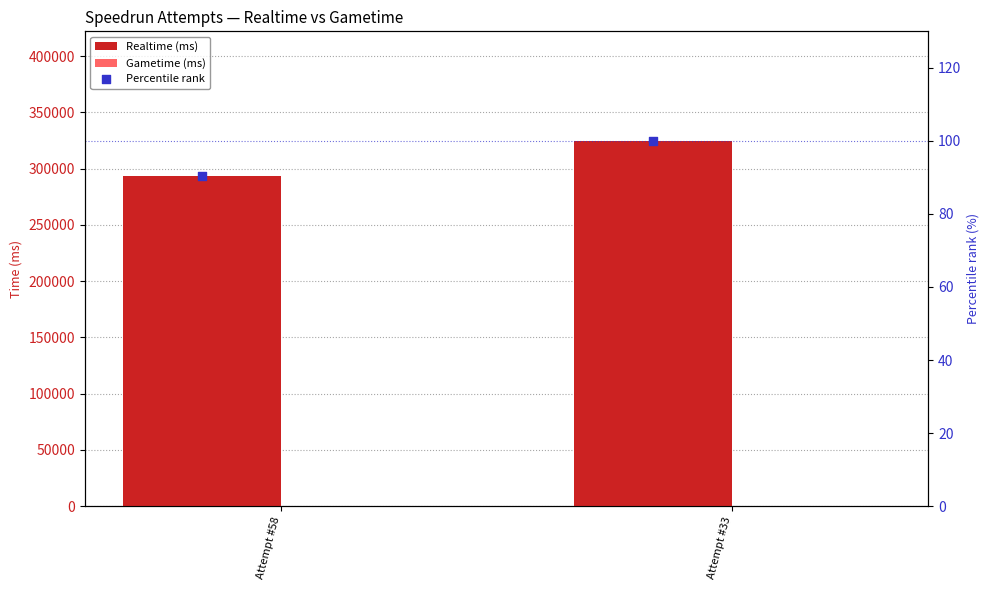

What is the maximum value for Realtime (ms)?

324693